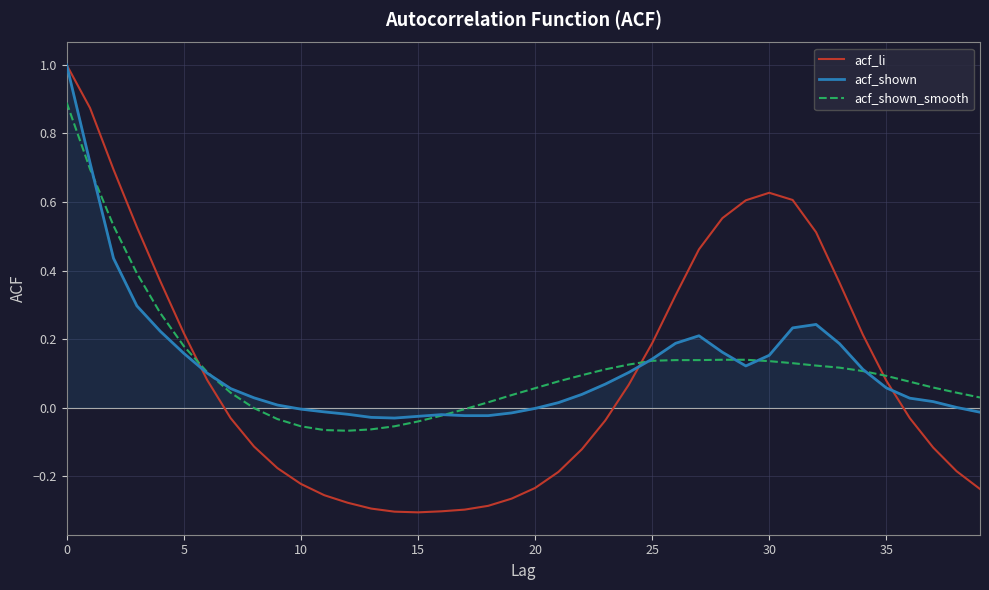

What is the greatest value displayed?

1.0